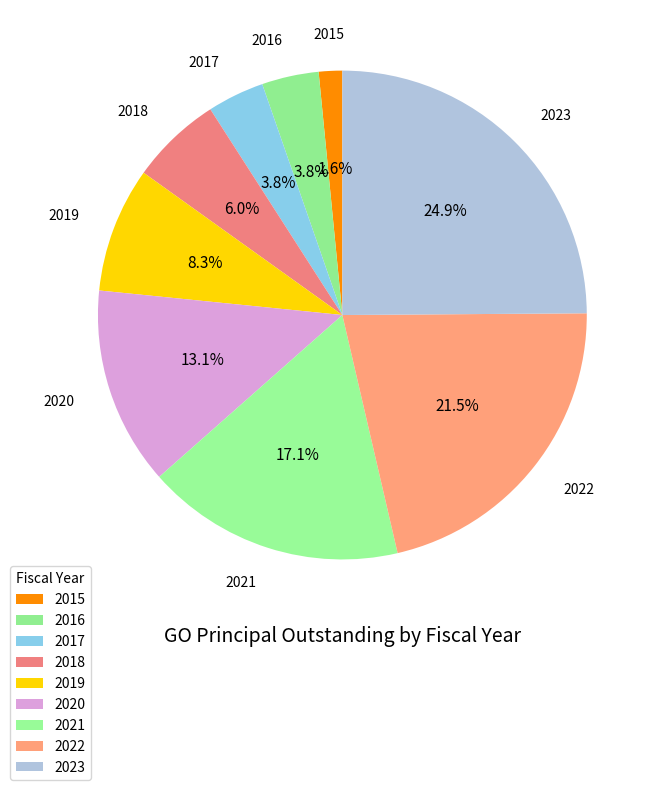

Is there any slice that represents more than half of the pie?

No